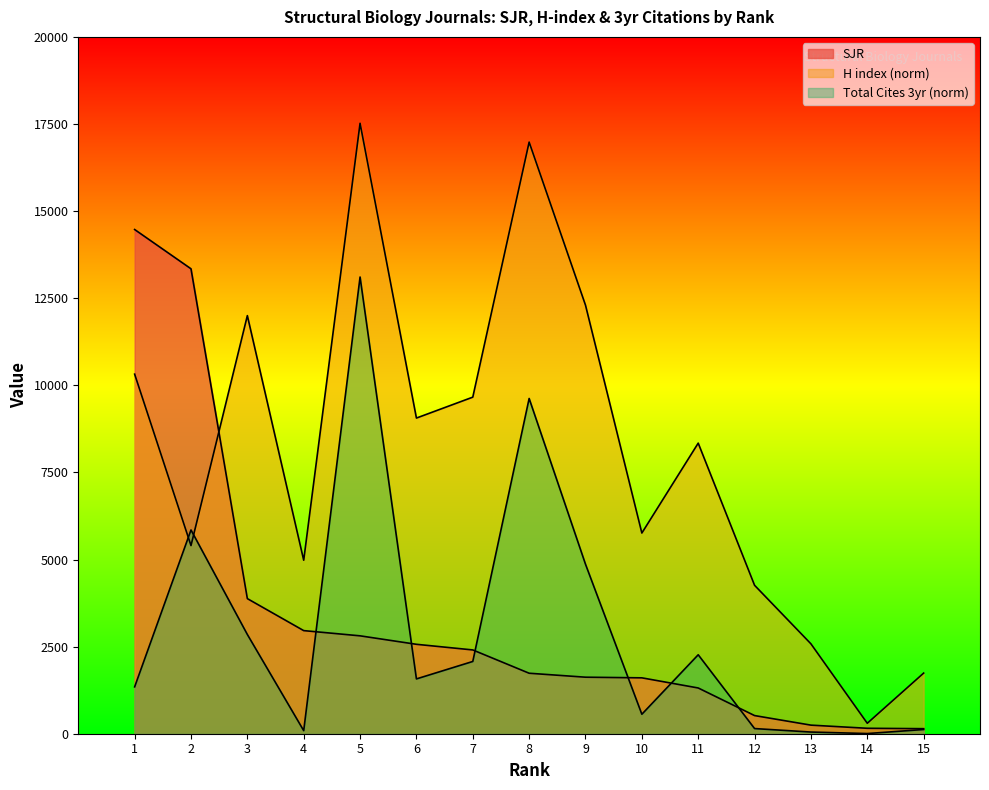

Reading left to right, what are all the values shown in this chart?

SJR: 1=14471.2	2=13344.0	3=3877.6	4=2959.2	5=2809.6	6=2566.4	7=2404.8	8=1736.0	9=1622.4	10=1604.0	11=1312.8	12=520.8	13=246.4	14=156.0	15=144.8
H index (norm): 1=10320.0	2=5400.0	3=12000.0	4=4980.0	5=17520.0	6=9060.0	7=9660.0	8=16980.0	9=12300.0	10=5760.0	11=8340.0	12=4260.0	13=2580.0	14=300.0	15=1740.0
Total Cites 3yr (norm): 1=1345.0	2=5848.0	3=2848.0	4=88.0	5=13108.0	6=1573.0	7=2074.0	8=9622.0	9=4865.0	10=559.0	11=2266.0	12=148.0	13=48.0	14=5.0	15=121.0